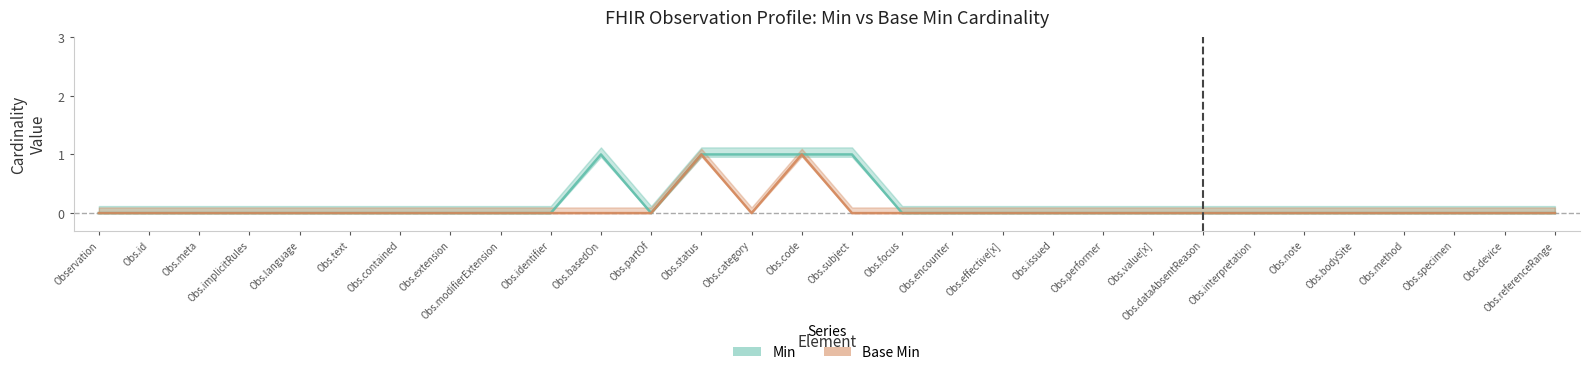

Rank the series by their maximum value, from lowest to highest.

Min, Base Min